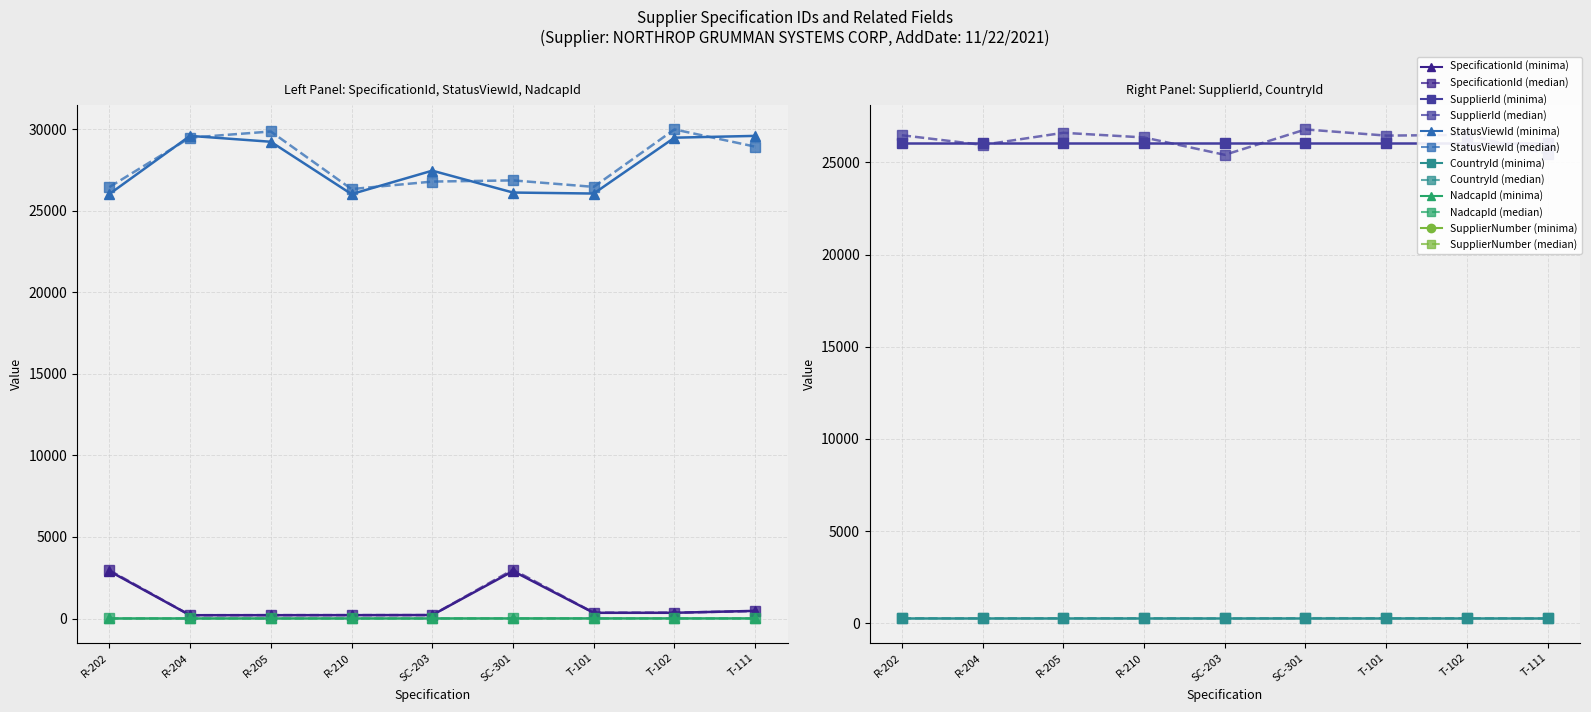

Between SC-301 and T-101, which series saw the biggest shift?

SpecificationId